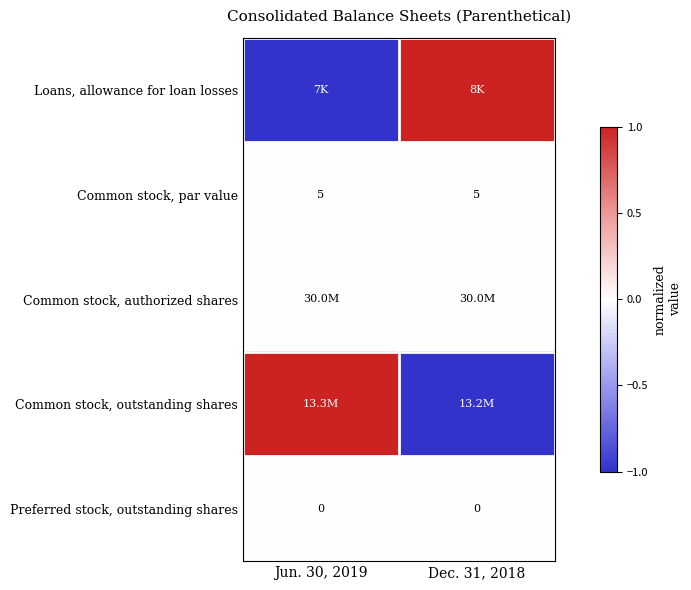

At which category is the sum across all series the highest?

Jun. 30, 2019